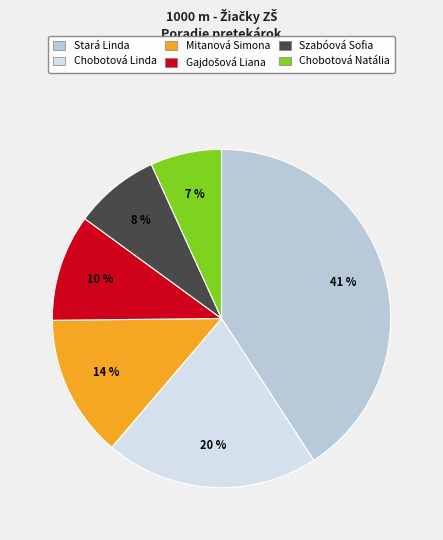

Which category has the smallest portion of the pie?

Chobotová Natália